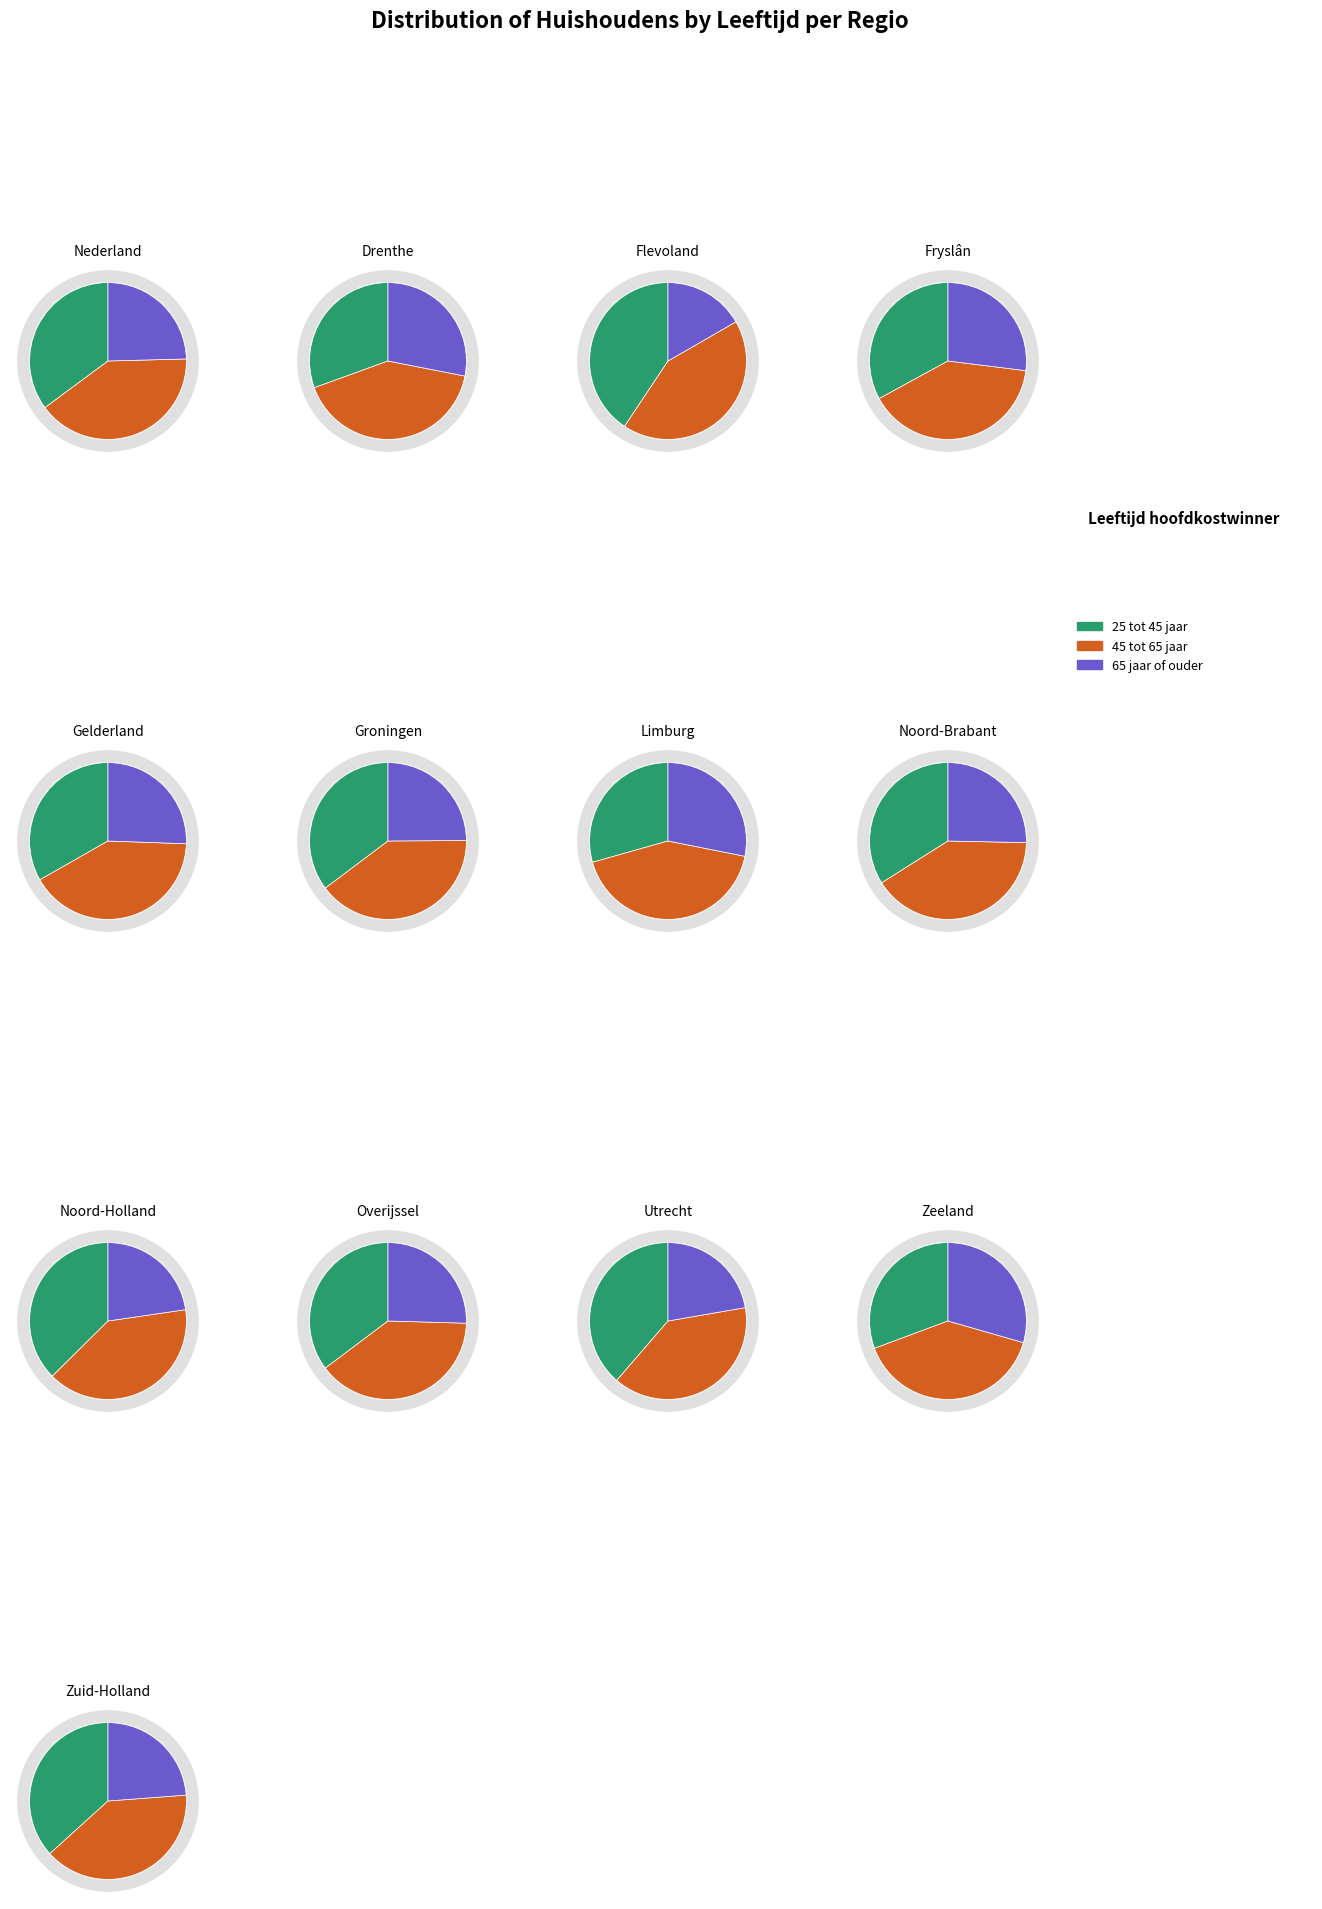

To the nearest percent, what percentage of the pie is Limburg?

4%